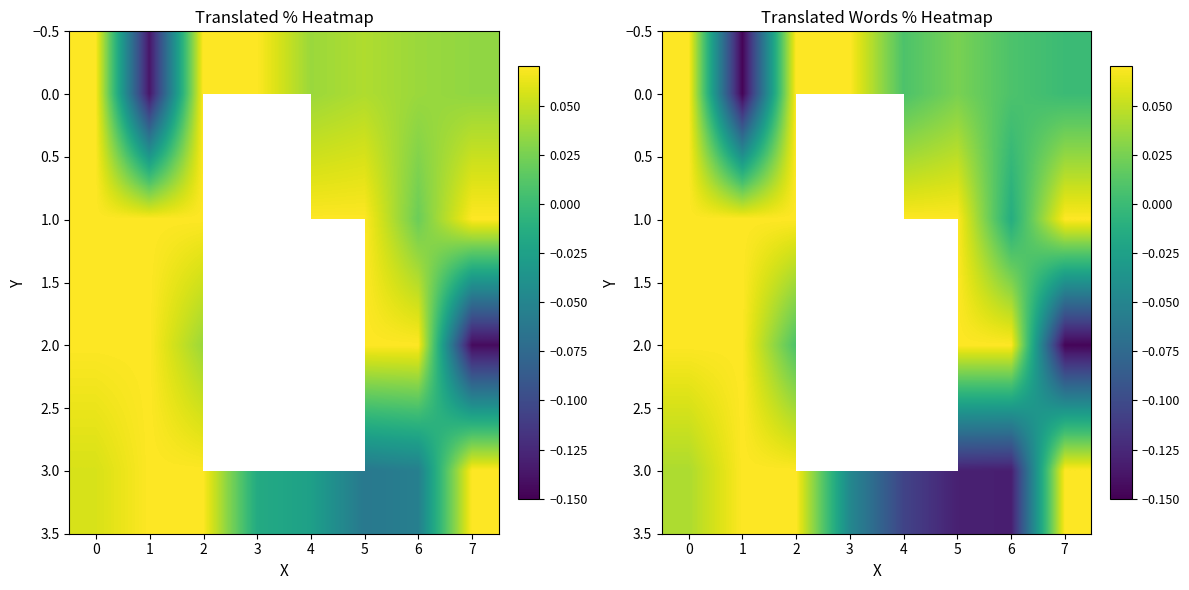

How many data points in 2.0 are less than 0?

1